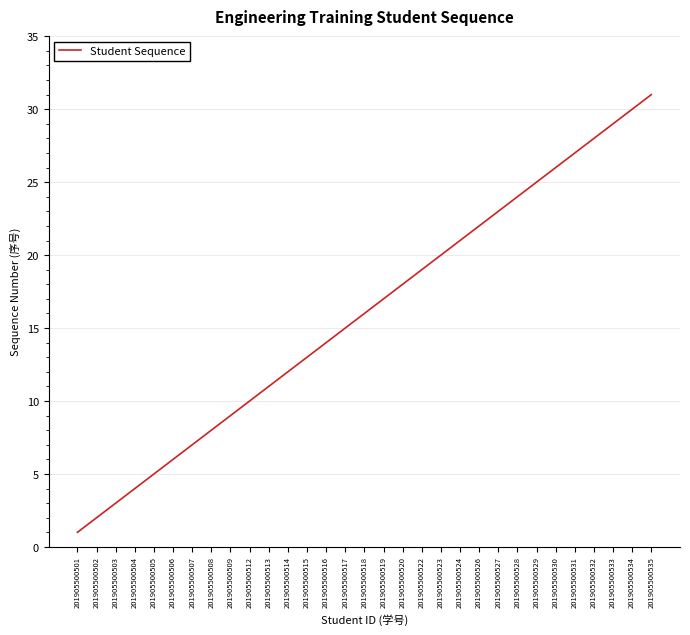

What is the maximum value shown in the chart?

31